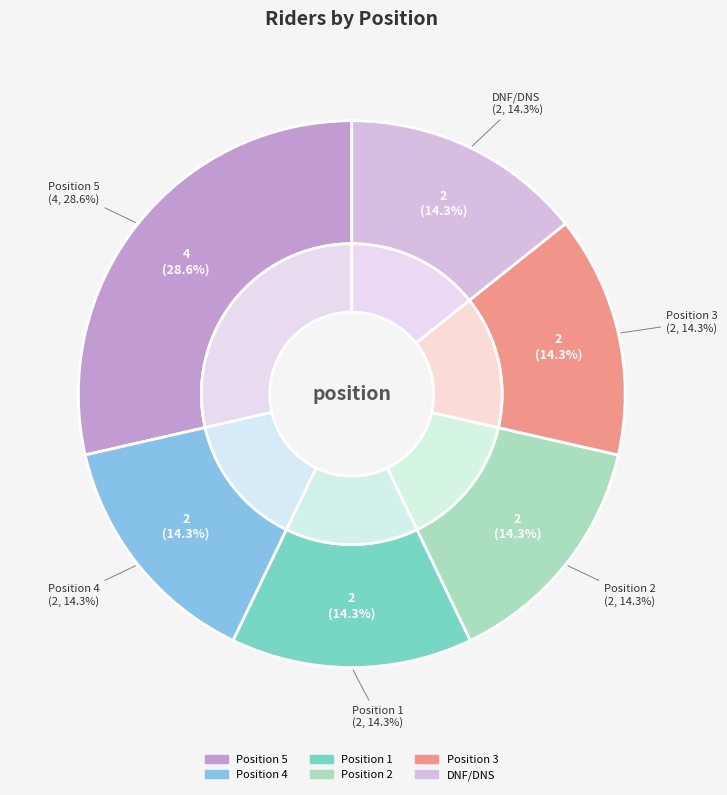

To the nearest percent, what percentage of the pie is Position 5?

29%